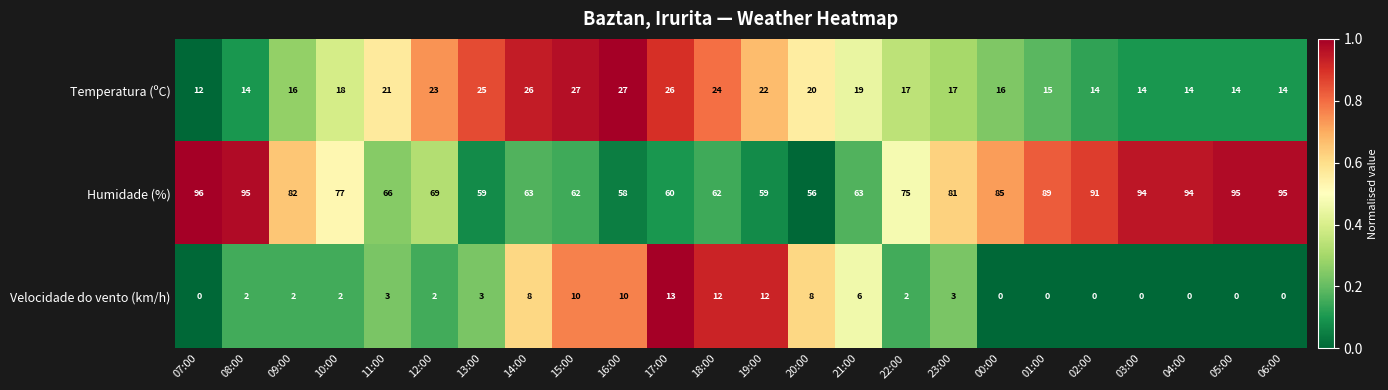

True or false: Humidade (%) has a value of 156 at 06:00.

False